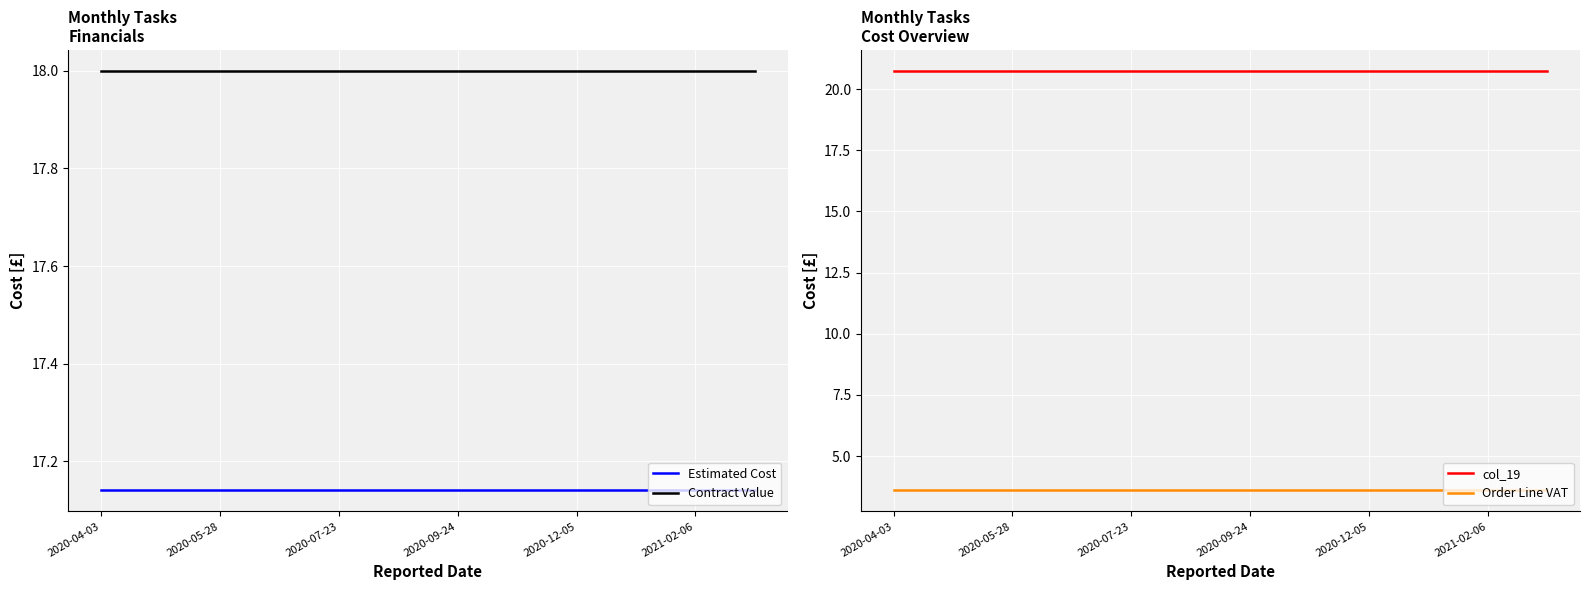

What is the minimum value for Contract Value?

18.0